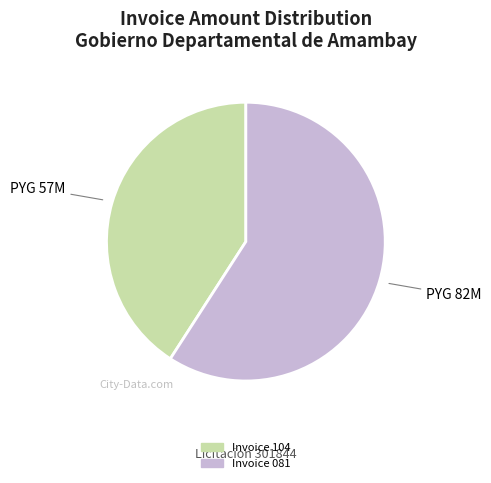

Combined, do PYG 82M and PYG 57M account for over 50%?

Yes